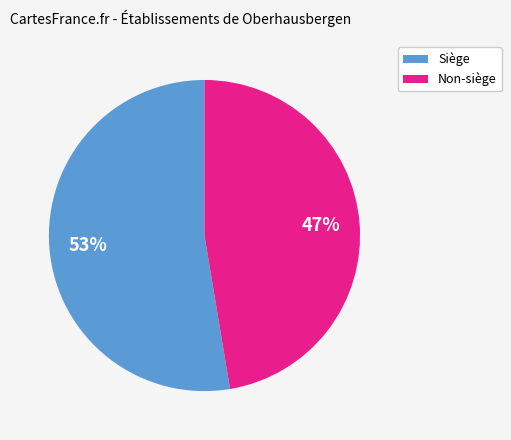

To the nearest percent, what is the average slice percentage?

50%